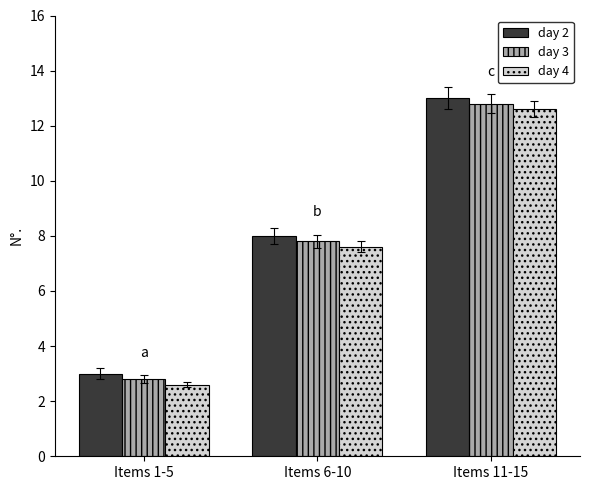

Are the bars horizontal?

No